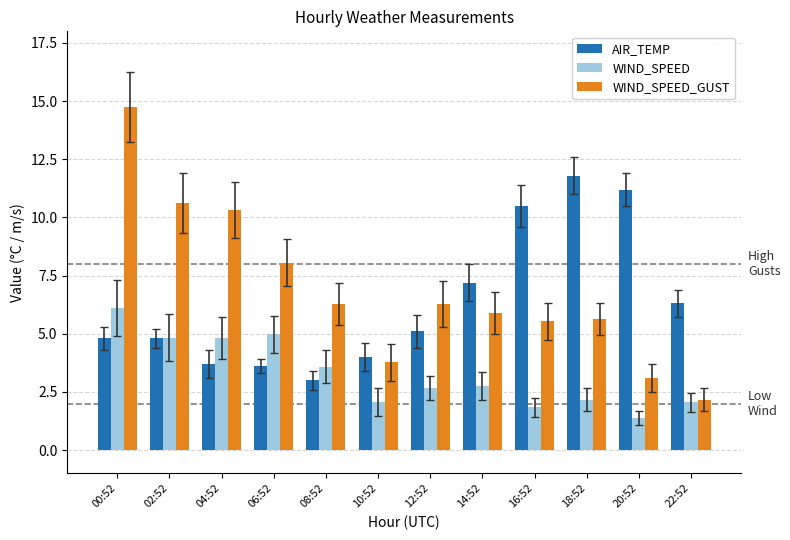

How many groups of bars are there?

12